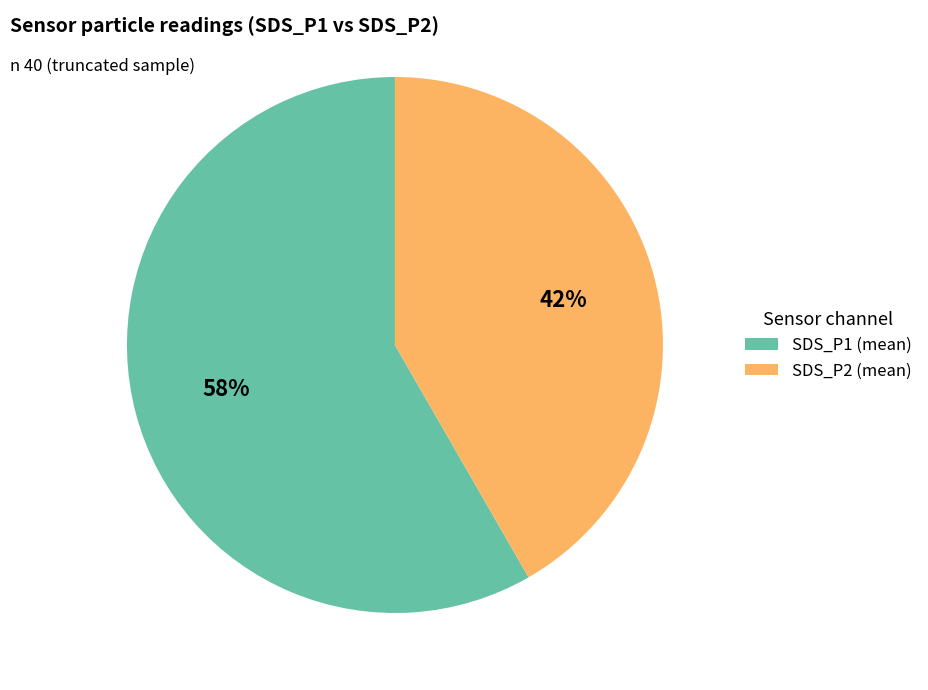

What is the majority slice?

SDS_P1 (mean)